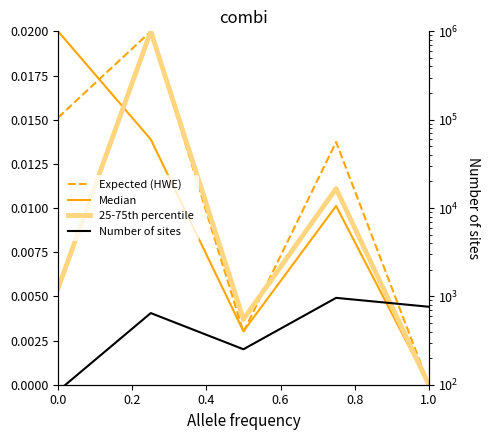

How many categories are shown in the chart?

5